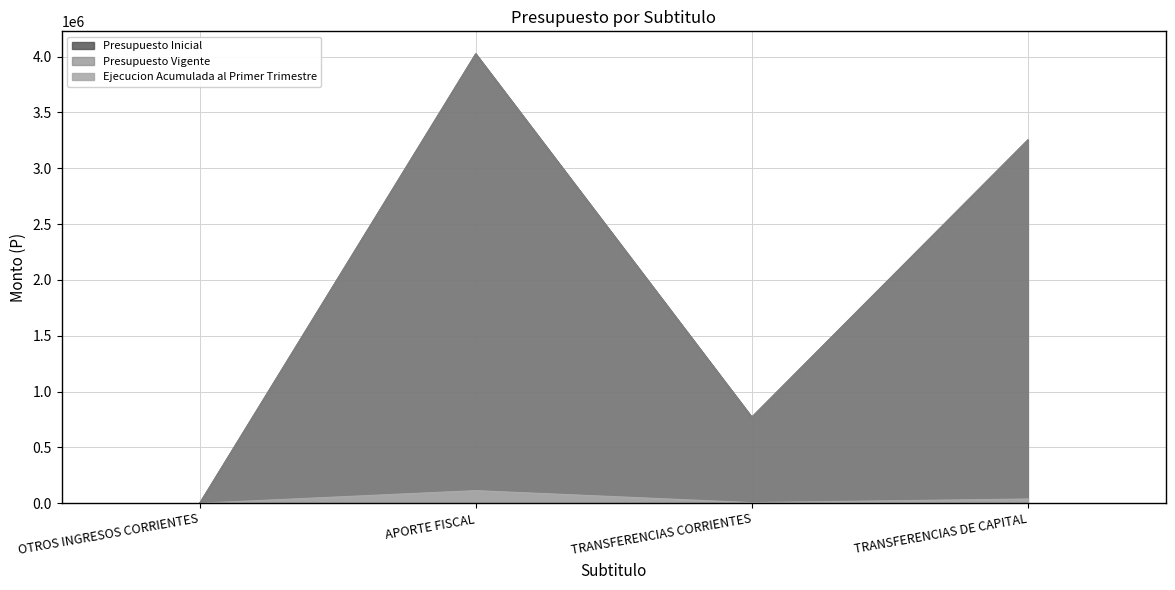

At how many categories does at least one series exceed 503668?

3